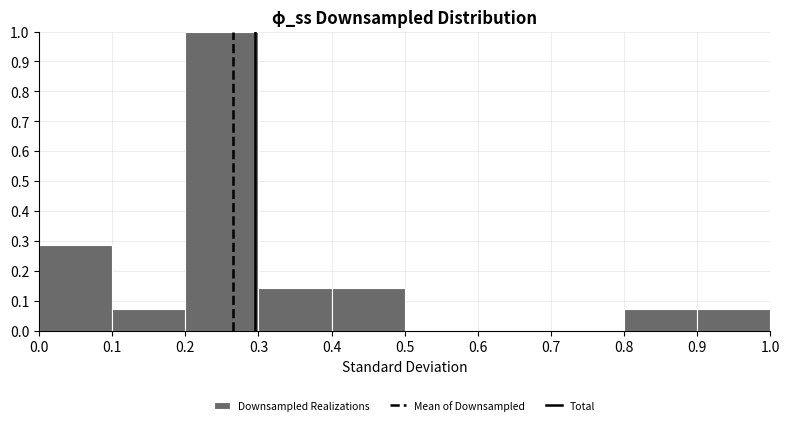

How tall is the bar that spans 0.4 to 0.5 on the x-axis? The values are not printed on the chart, so give them approximately, as read against the axis.

0.14